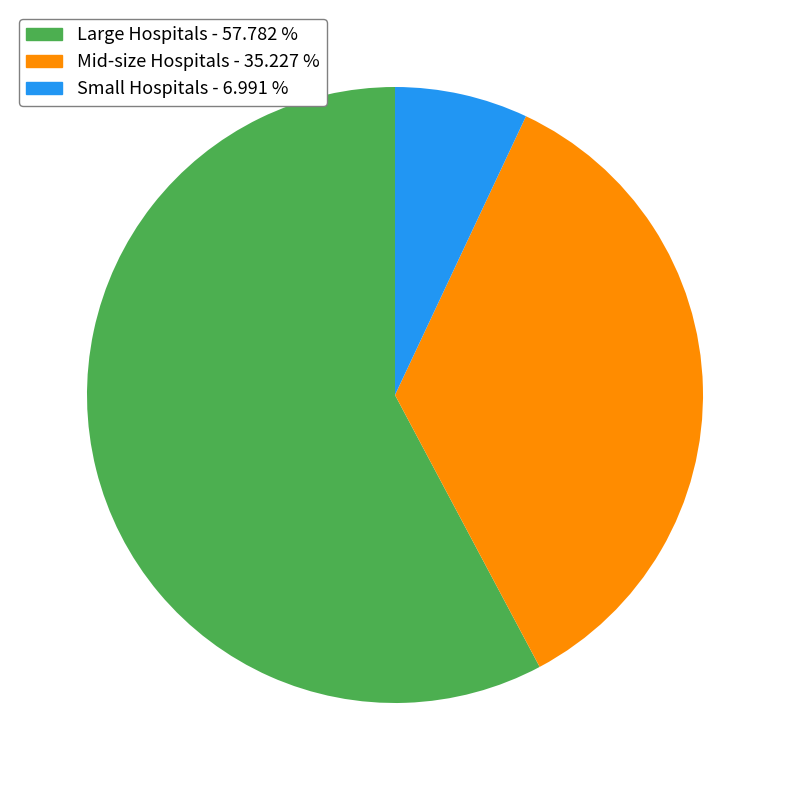

How many segments does this pie chart have?

3